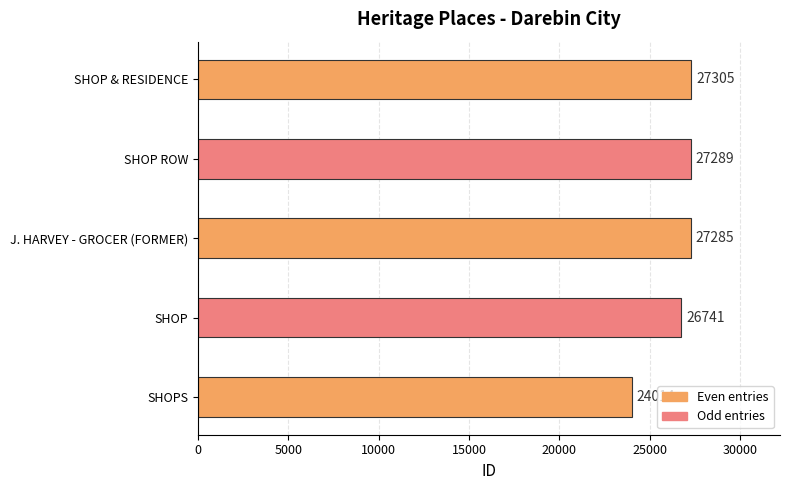

Count the number of data series in this chart.

1